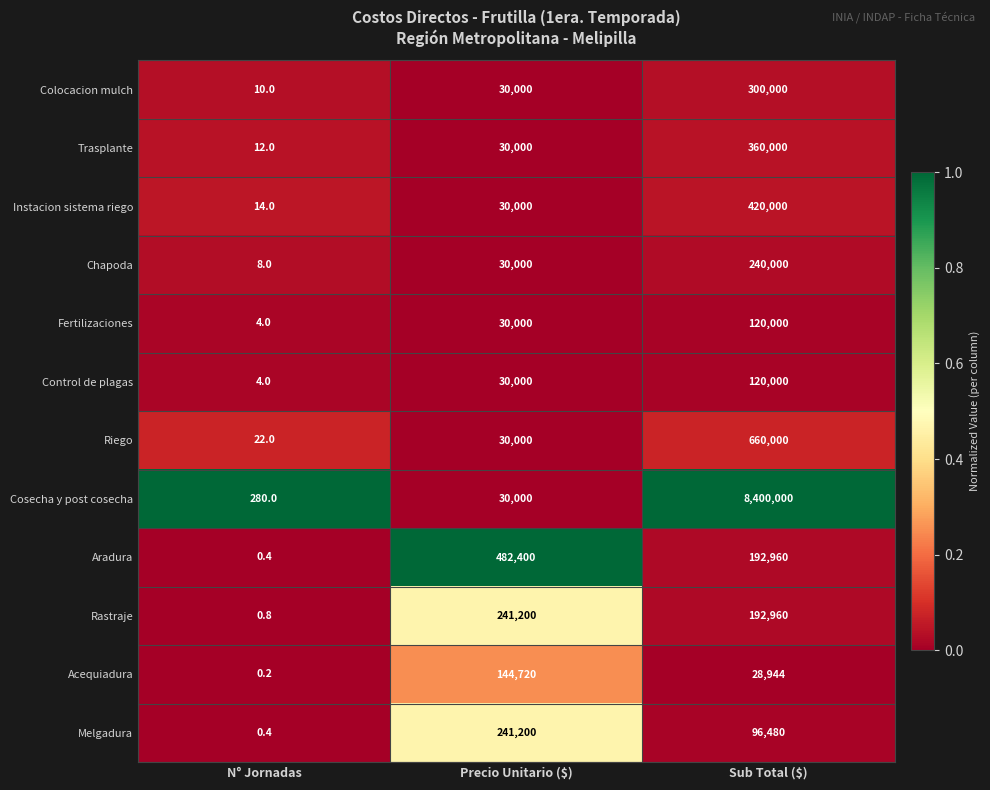

Read the Control de plagas value at Precio Unitario ($).

30000.0